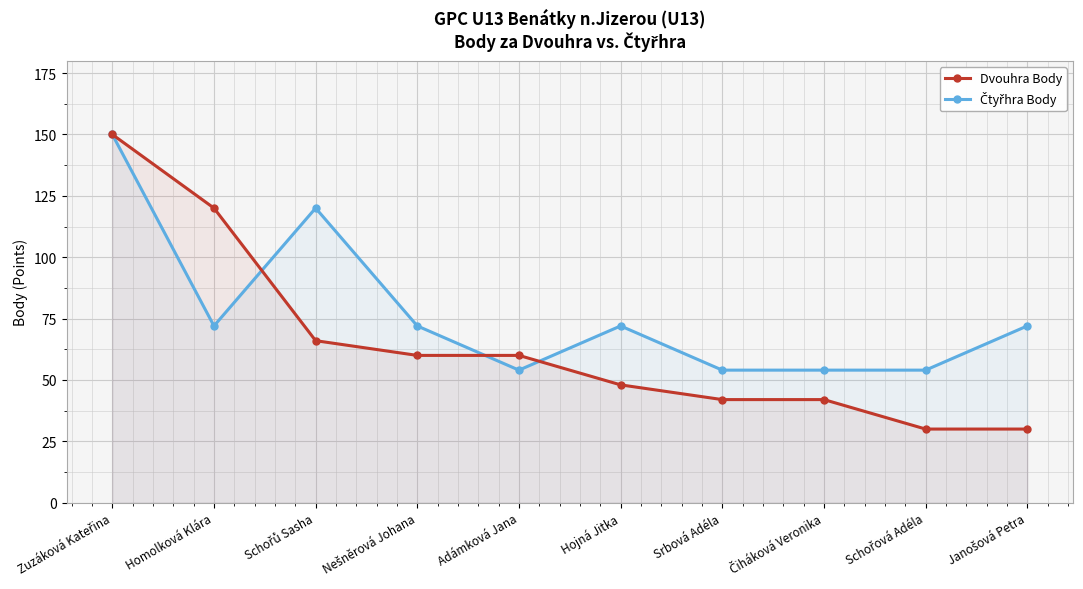

What are all the series names shown in the legend?

Dvouhra Body, Čtyřhra Body